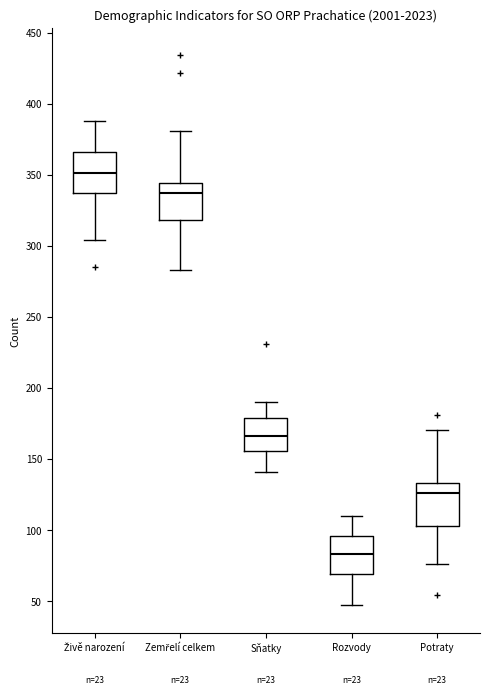

Reading left to right, transcribe this box plot: for each box, give where its median line is, the range the box spans, and where its two whiskers end, as read against the y-axis. The values are not printed on the chart, so give them approximately, as read against the axis.

Živě narození: median 350, box 335 to 365, whiskers 305 to 390
Zemřelí celkem: median 335, box 320 to 345, whiskers 285 to 380
Sňatky: median 165, box 155 to 180, whiskers 140 to 190
Rozvody: median 85, box 70 to 95, whiskers 45 to 110
Potraty: median 125, box 105 to 135, whiskers 75 to 170